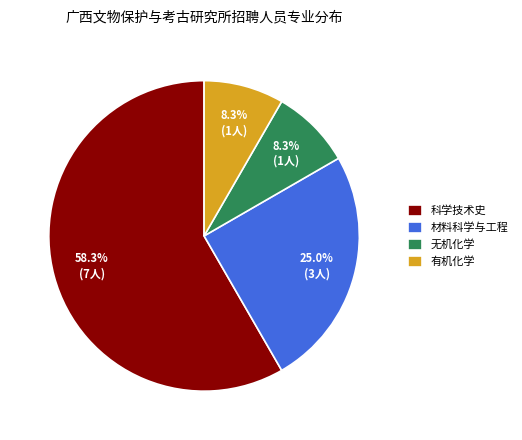

What is the ratio of the value at 无机化学 to the value at 材料科学与工程?

0.3